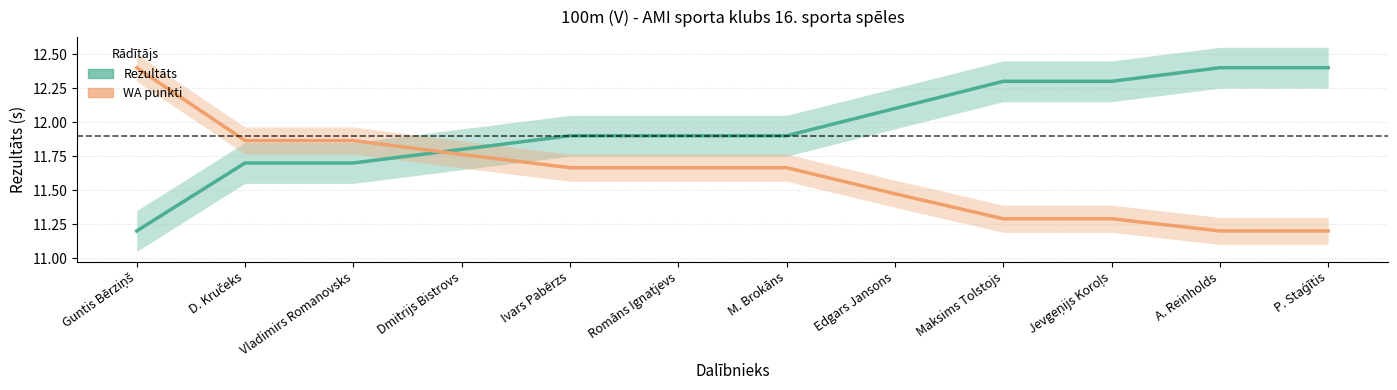

What is the sum of the WA (scaled) values at D. Kručeks and A. Reinholds?

23.1